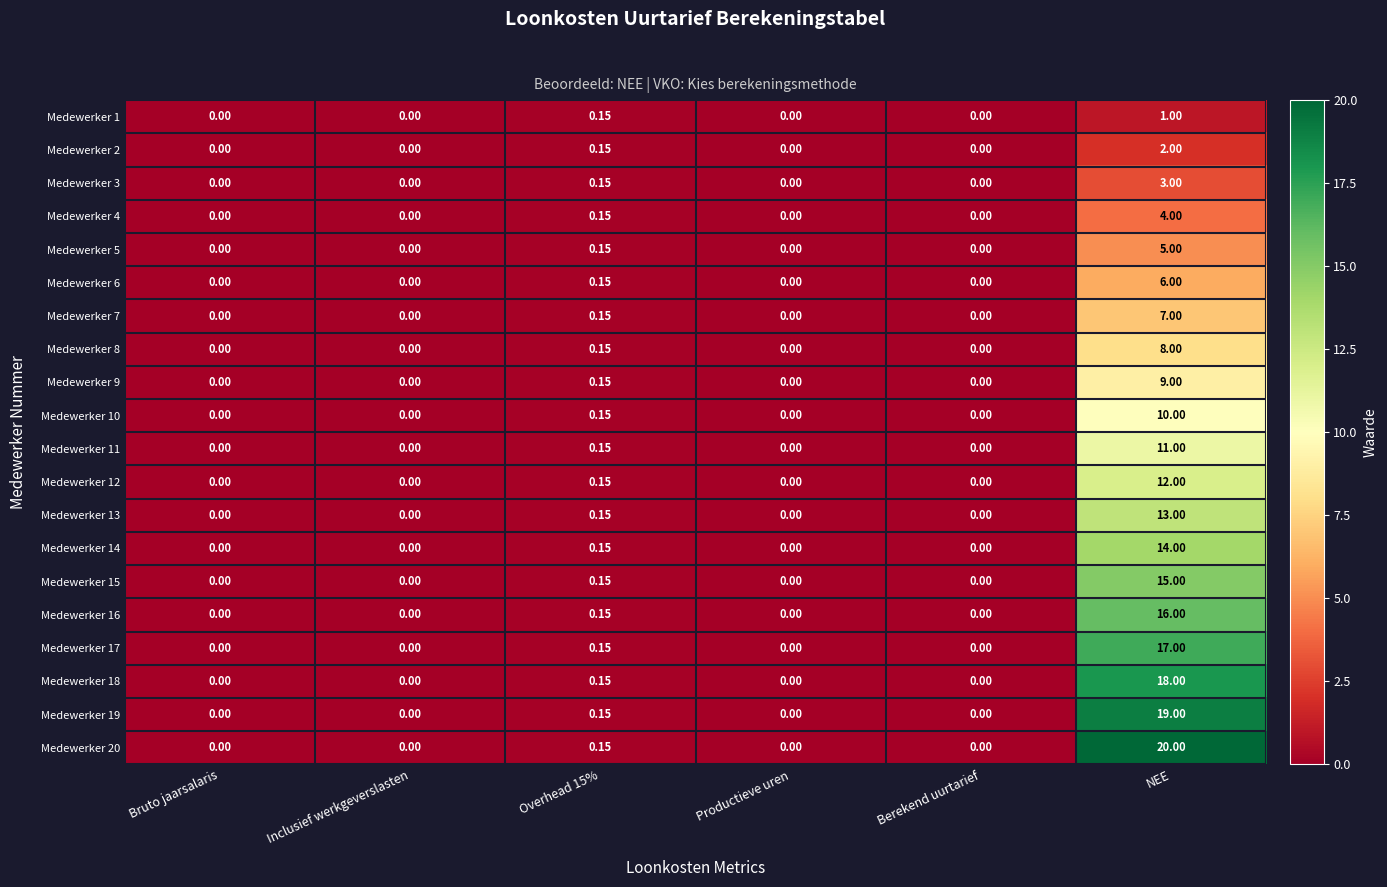

Is the value of Medewerker 1 at Bruto jaarsalaris greater than the value of Medewerker 12 at Overhead 15%?

No